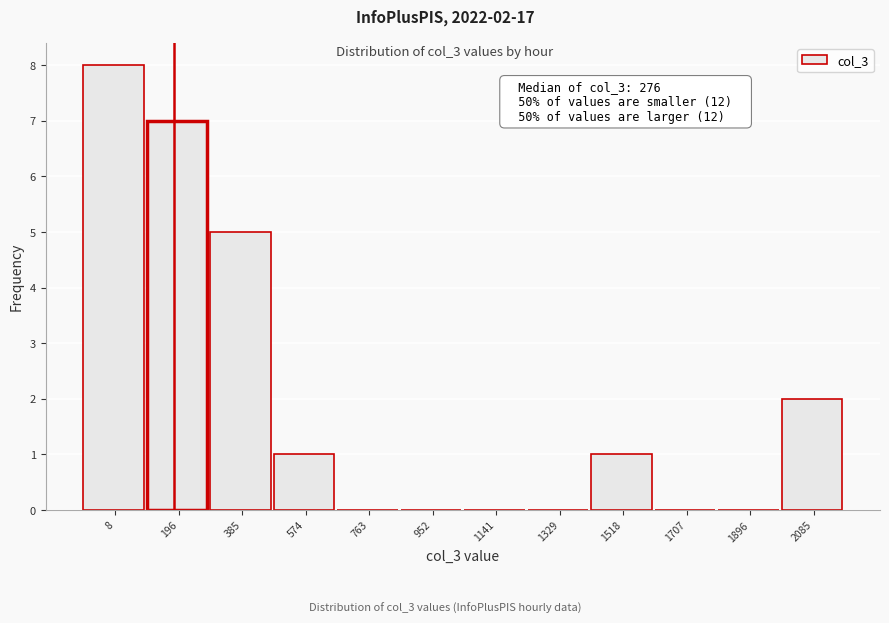

Reading left to right, list all the values displayed in this chart.

8=8	196=7	385=5	574=1	763=0	952=0	1141=0	1329=0	1518=1	1707=0	1896=0	2085=2